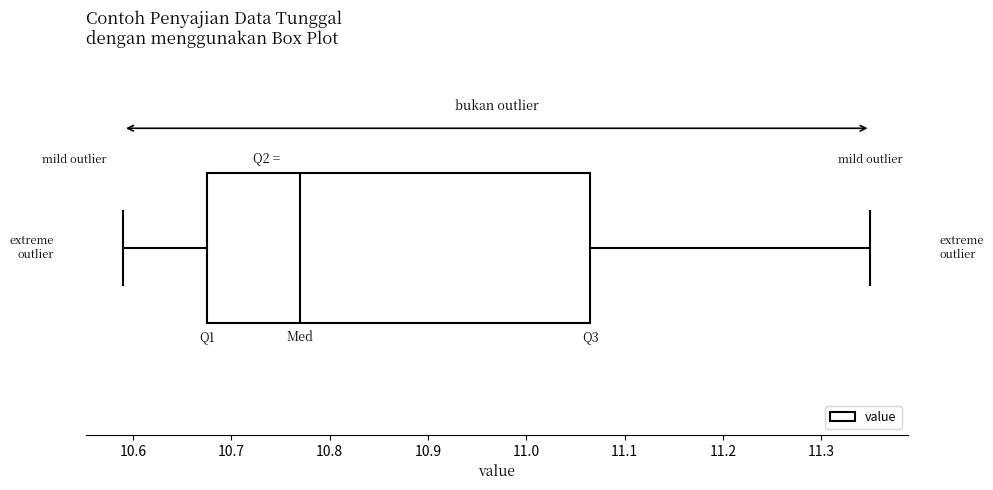

Transcribe this box plot: give where the median line is, the range the box spans, and where the two whiskers end, as read against the x-axis. The values are not printed on the chart, so give them approximately, as read against the axis.

median 10.77, box 10.68 to 11.07, whiskers 10.59 to 11.35